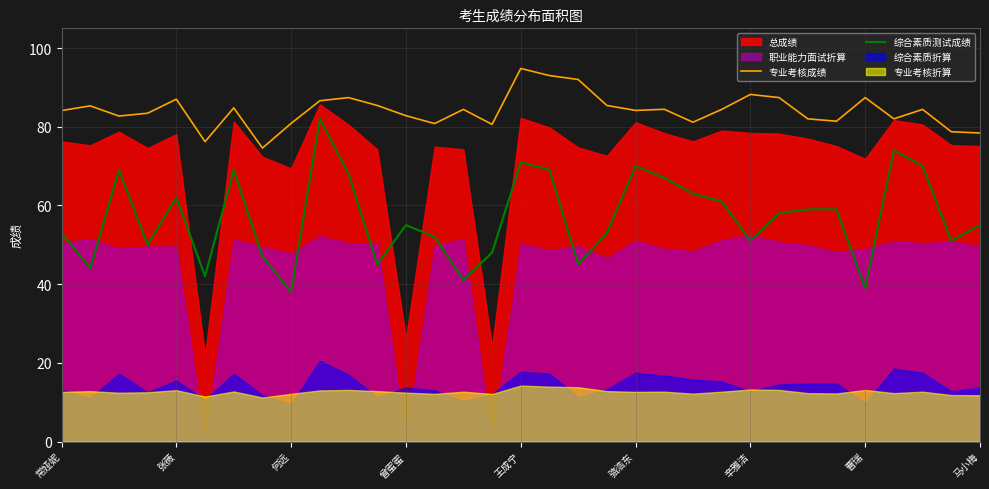

In 综合素质测试成绩, how many points are higher than both neighbors (excluding endpoints)?

8